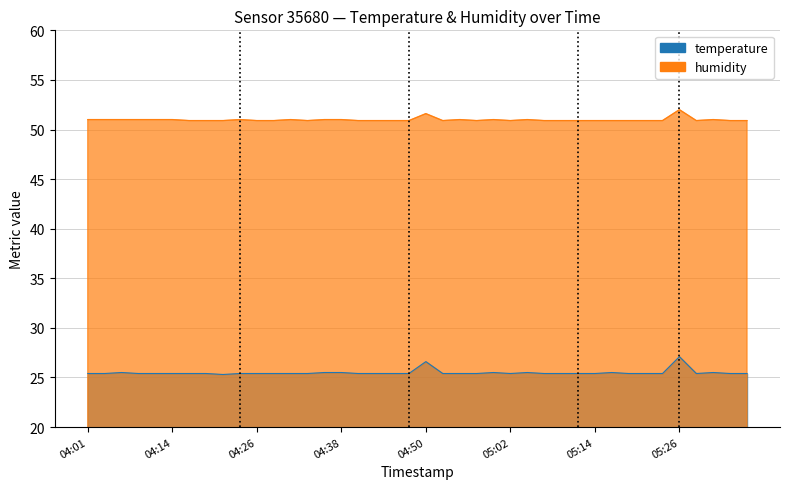

How many data points does each series have?

40